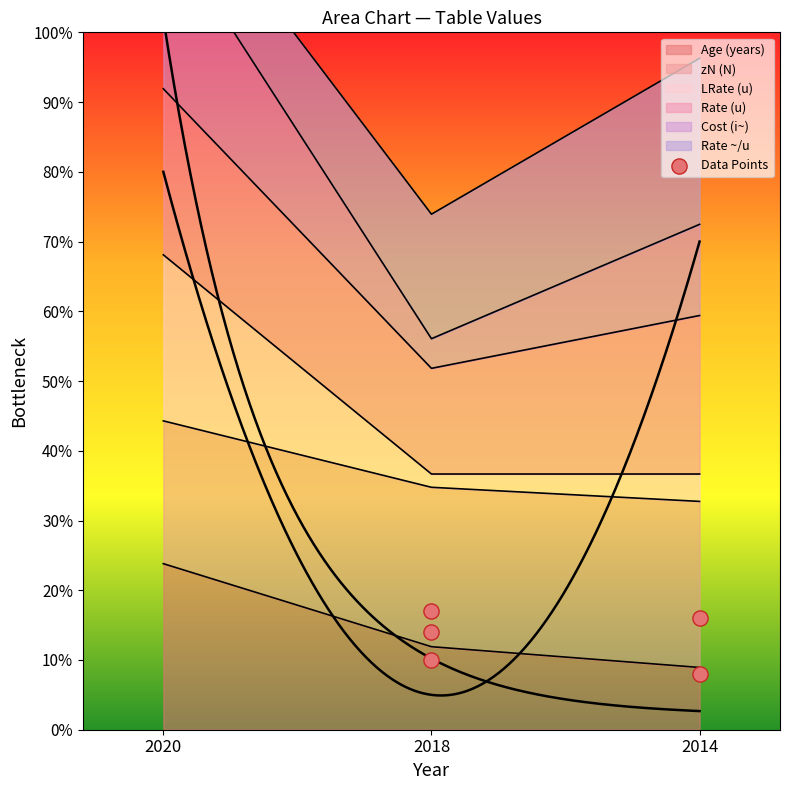

The Age (years) series shows 6.5 at 2018. True or false?

False